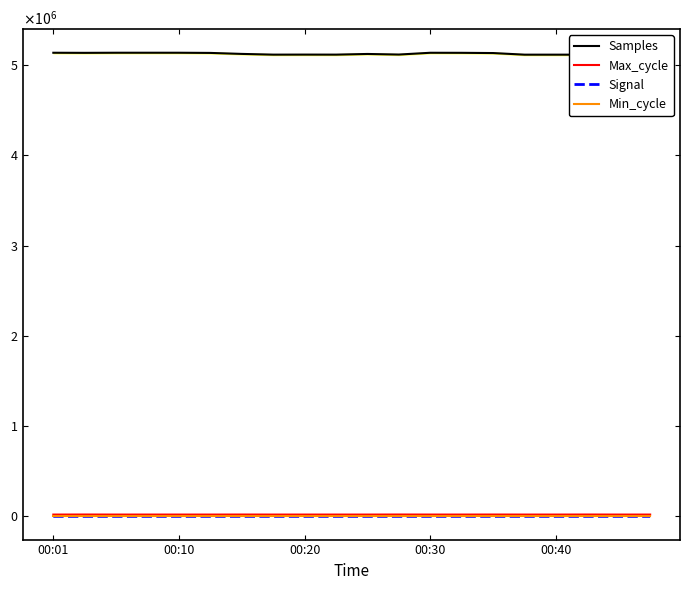

Is it true that Samples equals 5121759 at 10?

True